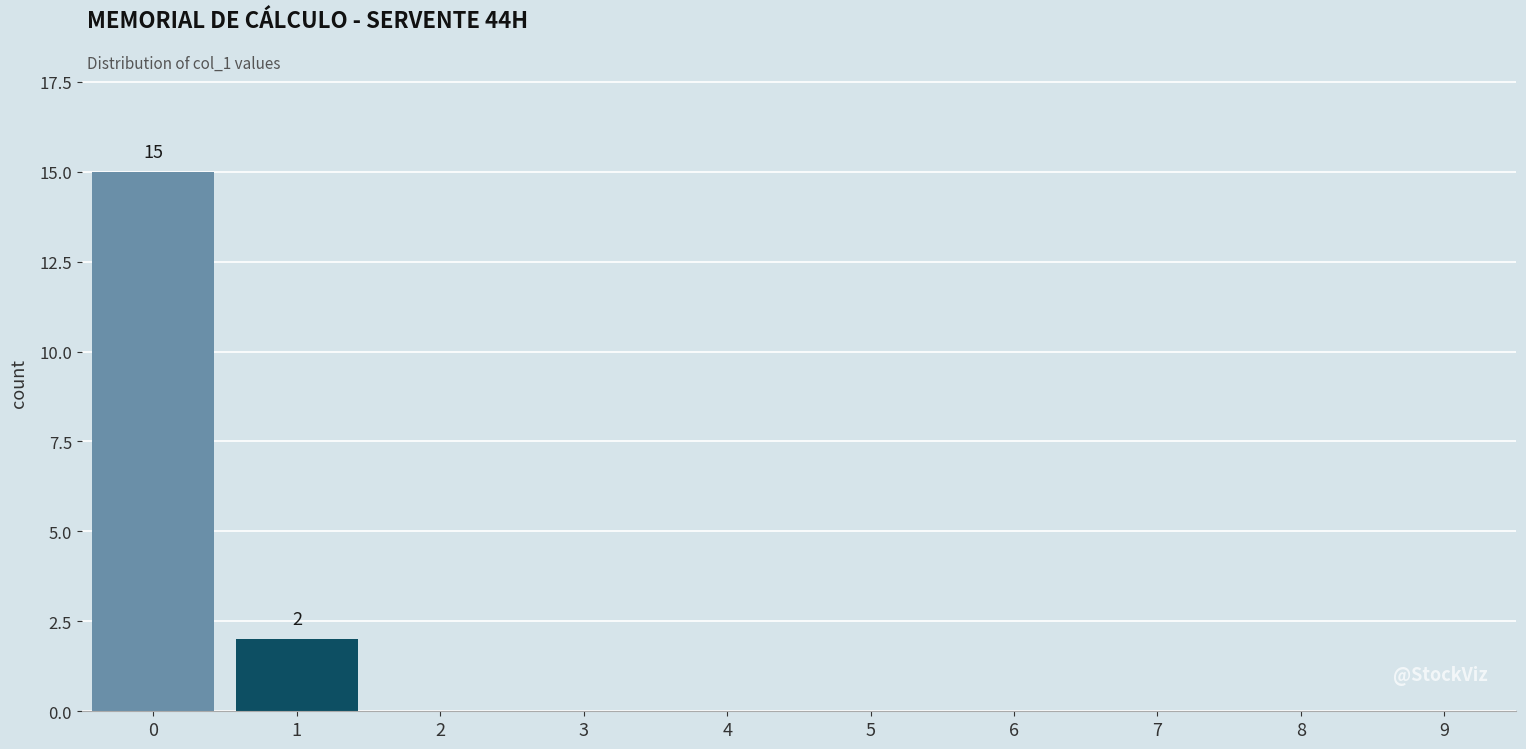

Reading left to right, what are all the values shown in this chart?

0=15	1=2	2=0	3=0	4=0	5=0	6=0	7=0	8=0	9=0